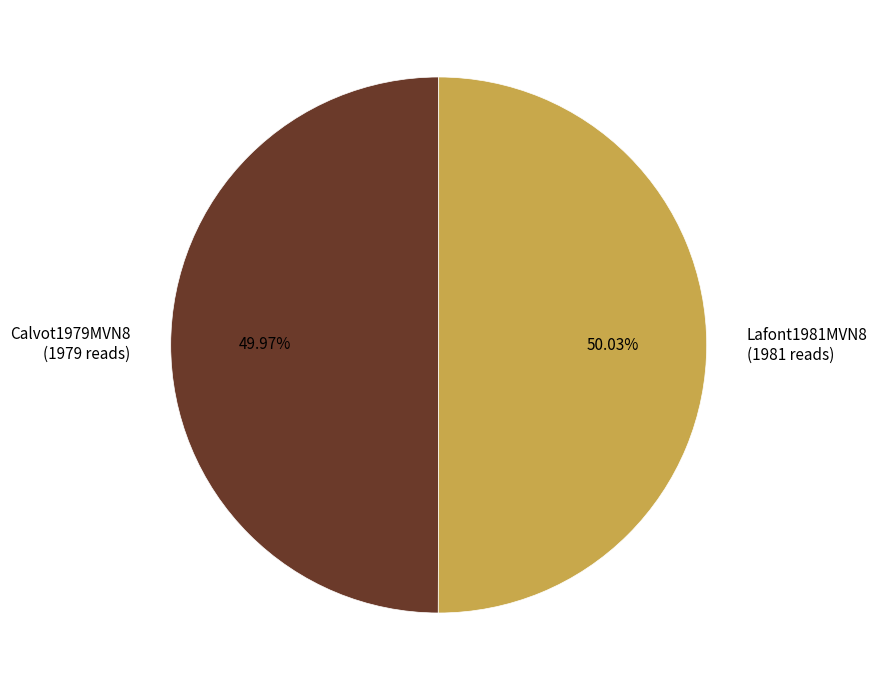

True or false: Calvot1979MVN8 accounts for 63% of the total.

False